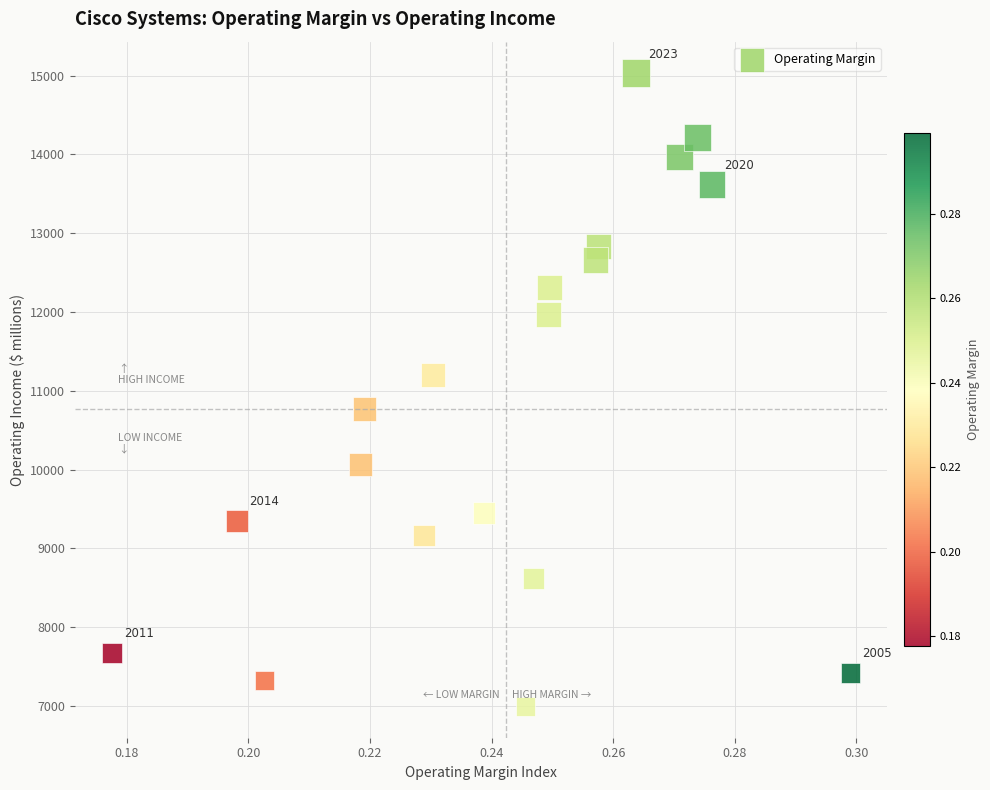

What is the range of Y values (max minus min)?

8035